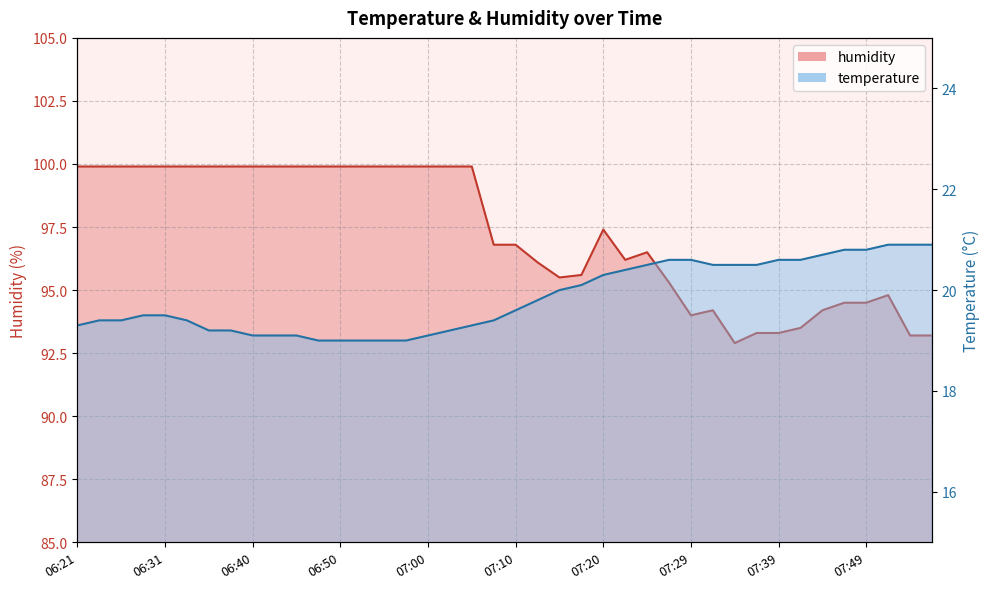

Which series has the largest range (max minus min)?

humidity